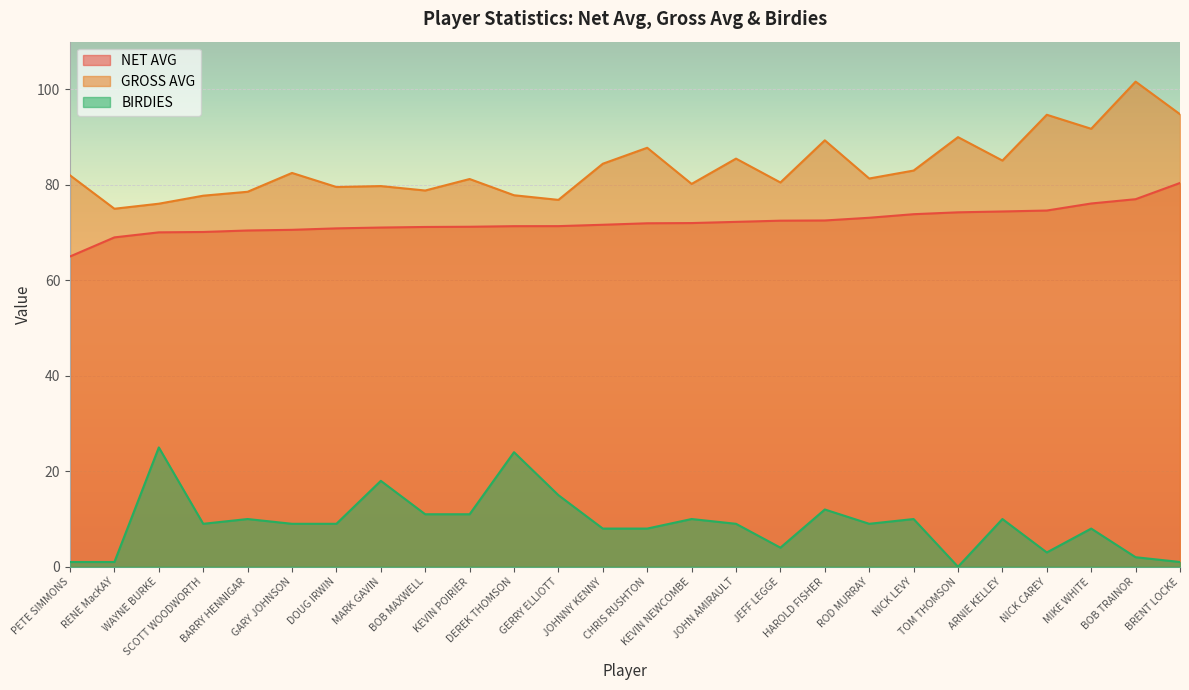

Which label corresponds to the largest value in the chart?

BOB TRAINOR